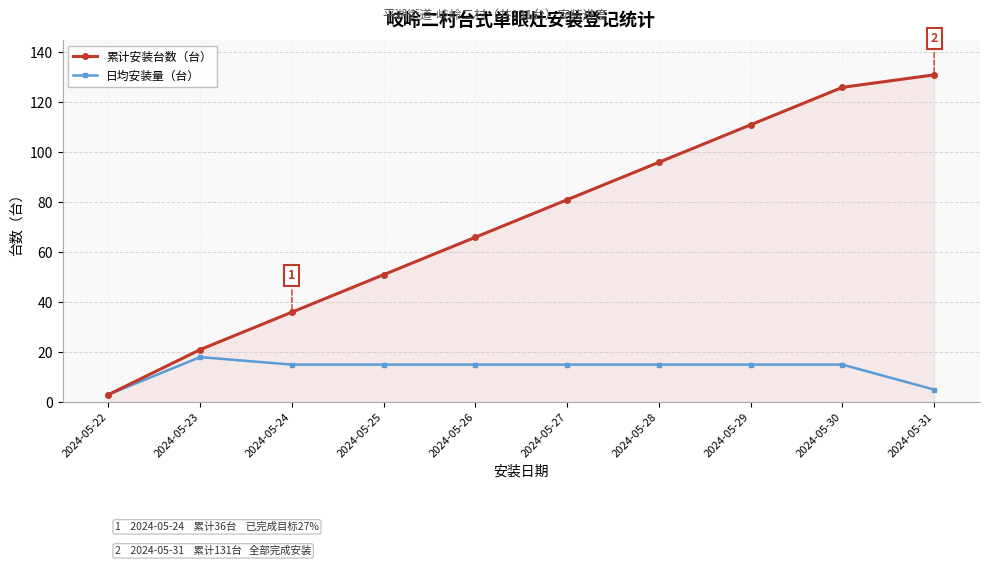

What are all the series names shown in the legend?

累计安装台数（台）, 日均安装量（台）